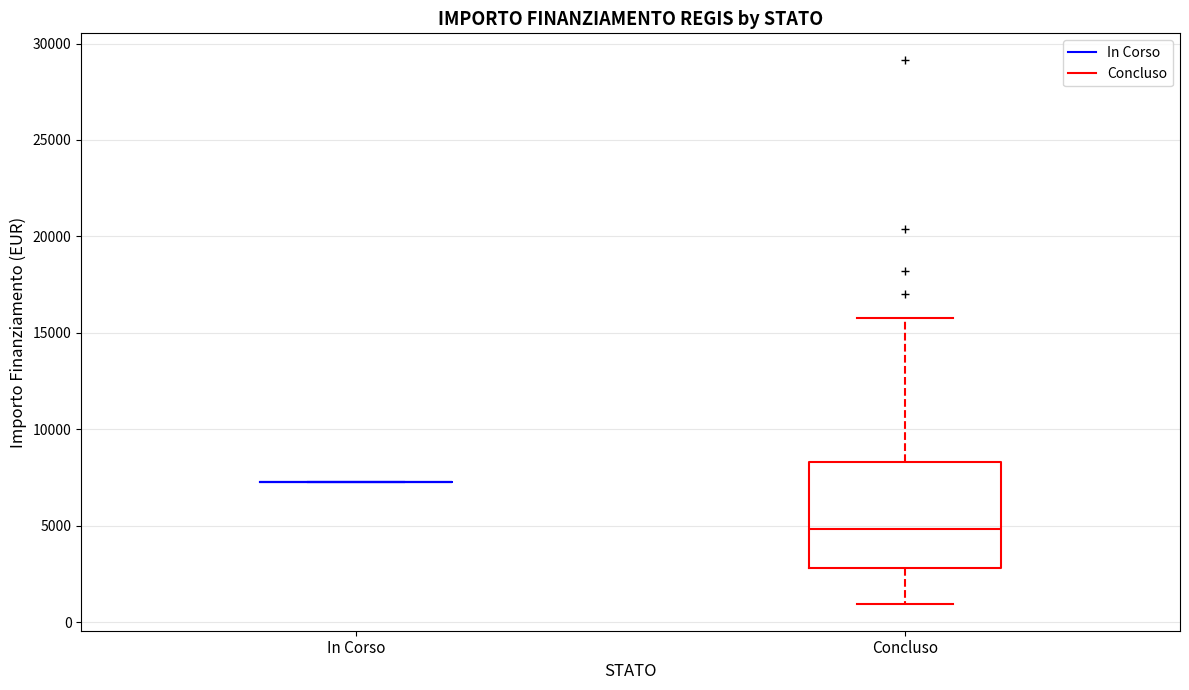

Where does the lower whisker of the box for Concluso end on the y-axis? The values are not printed on the chart, so give them approximately, as read against the axis.

1000